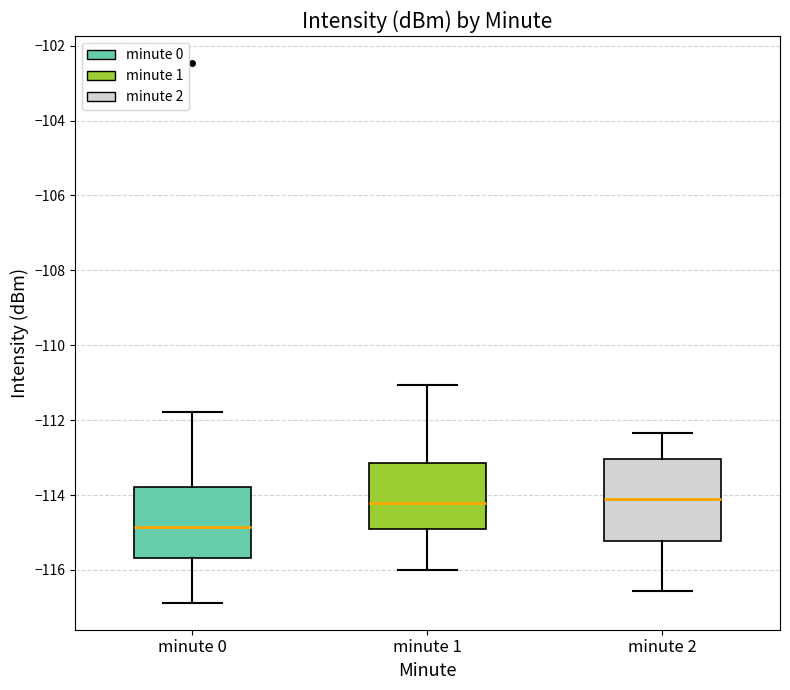

Comparing the boxes themselves (not the whiskers), which one is the tallest?

minute 2